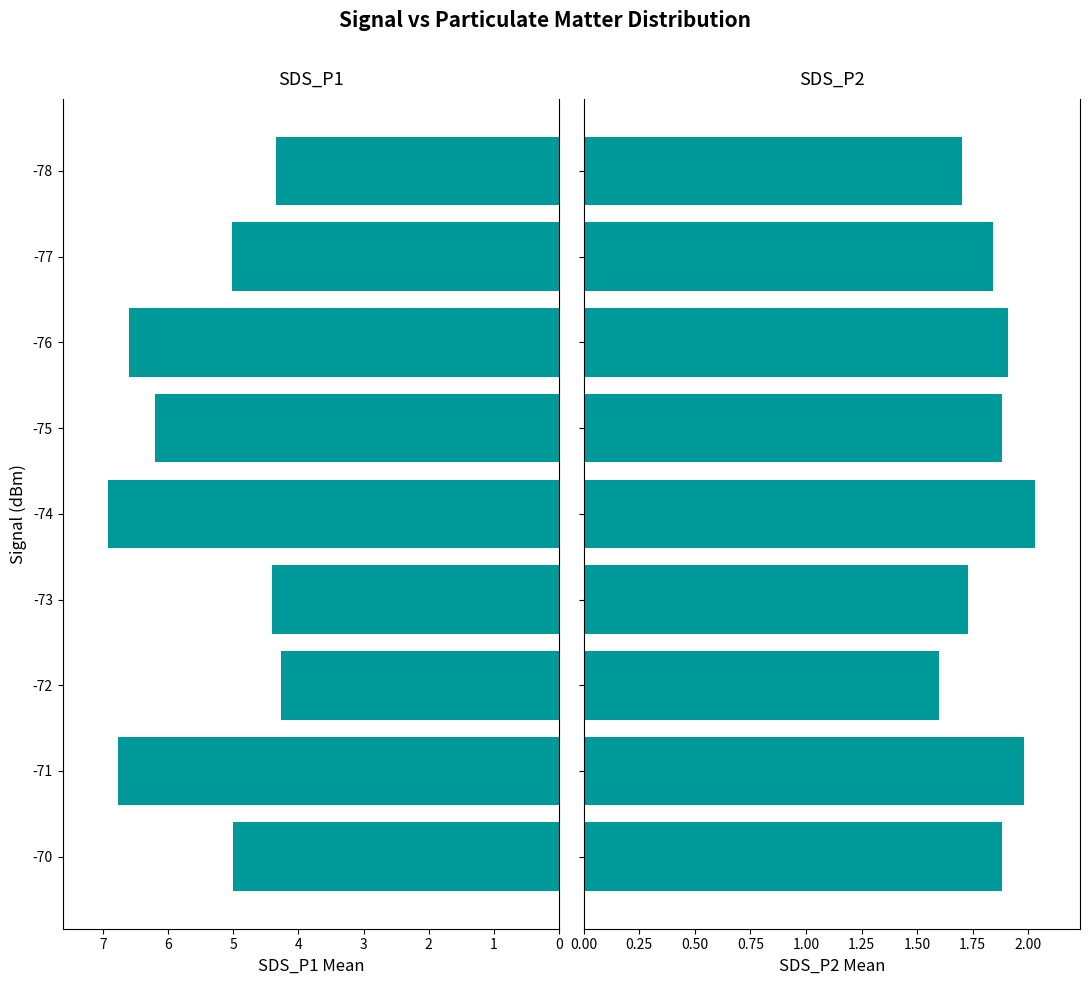

What is the minimum value shown in the chart?

1.6